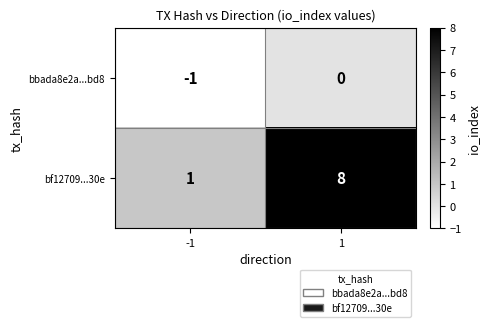

List the series in order of their overall mean, highest first.

bf12709...30e, bbada8e2a...bd8